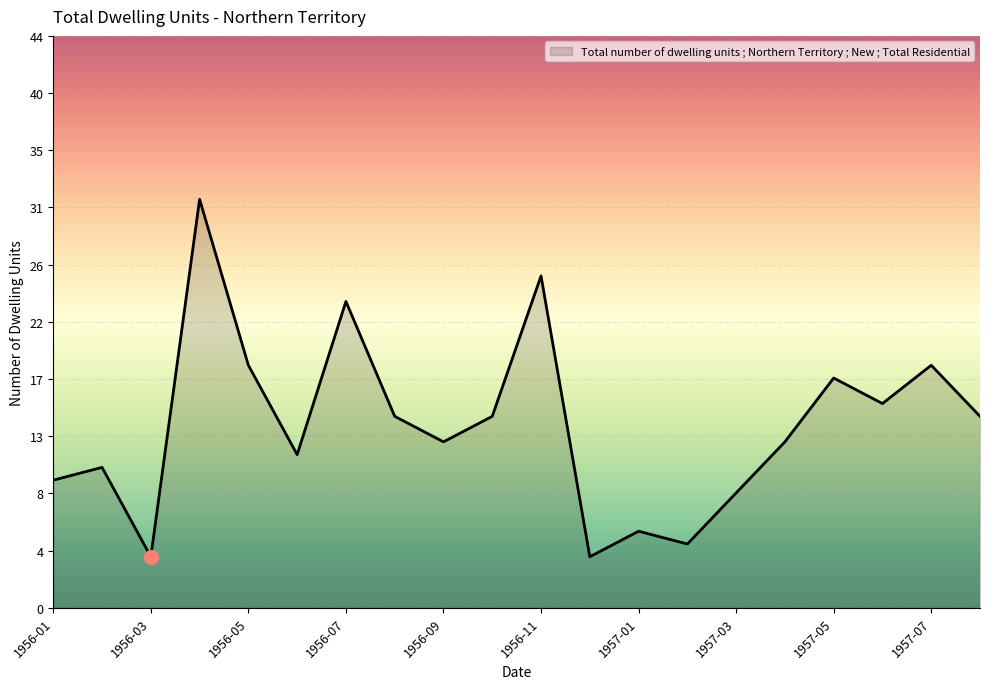

Which label corresponds to the smallest value in the chart?

1956-03